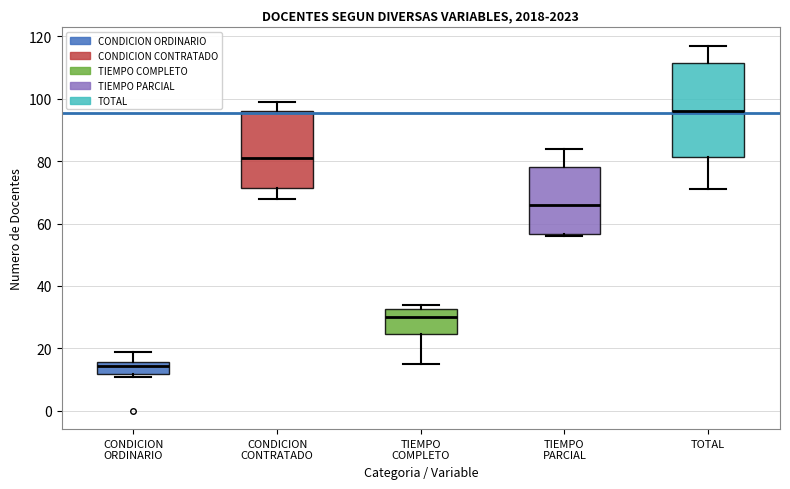

Reading left to right, transcribe this box plot: for each box, give where its median line is, the range the box spans, and where its two whiskers end, as read against the y-axis. The values are not printed on the chart, so give them approximately, as read against the axis.

CONDICION ORDINARIO: median 14, box 12 to 16, whiskers 12 (just below the box's lower edge) to 20
CONDICION CONTRATADO: median 82, box 72 to 96, whiskers 68 to 100
TIEMPO COMPLETO: median 30, box 24 to 32, whiskers 16 to 34
TIEMPO PARCIAL: median 66, box 56 to 78, whiskers 56 (just below the box's lower edge) to 84
TOTAL: median 96, box 82 to 112, whiskers 72 to 118